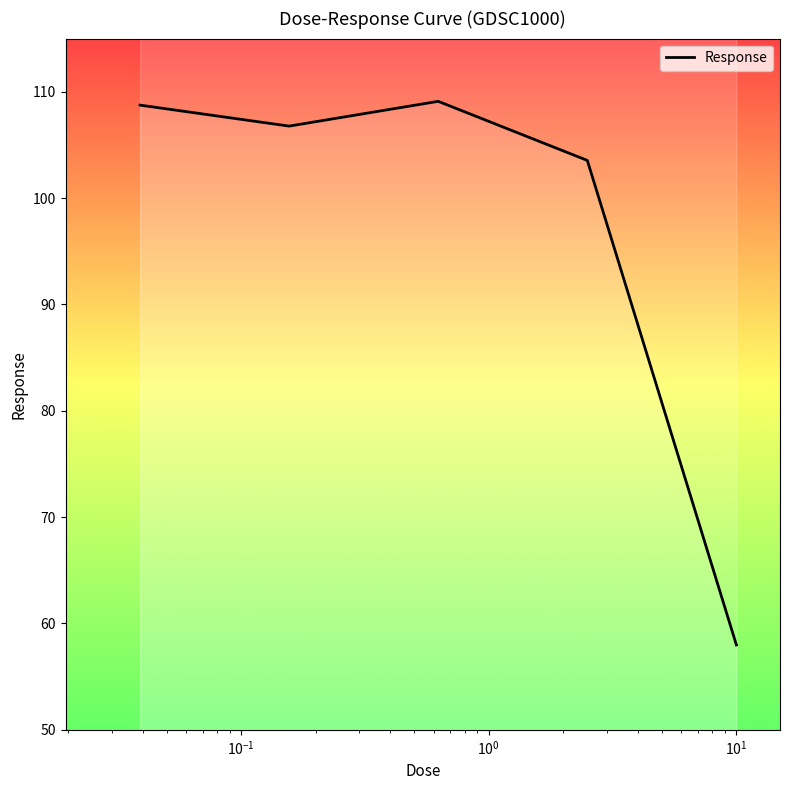

How many interior local valleys (lower than both neighbors) does the data have?

1